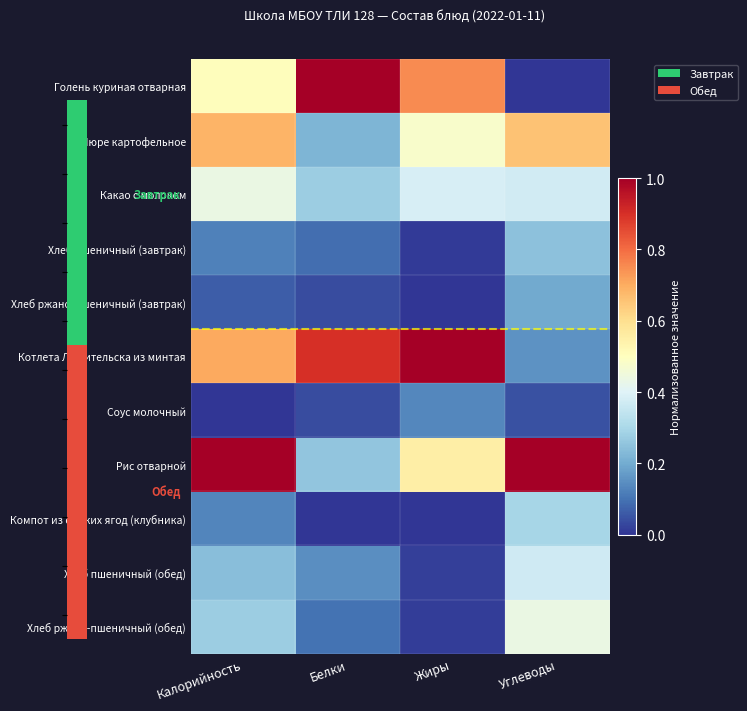

Which has a higher value, Жиры or Углеводы?

Жиры